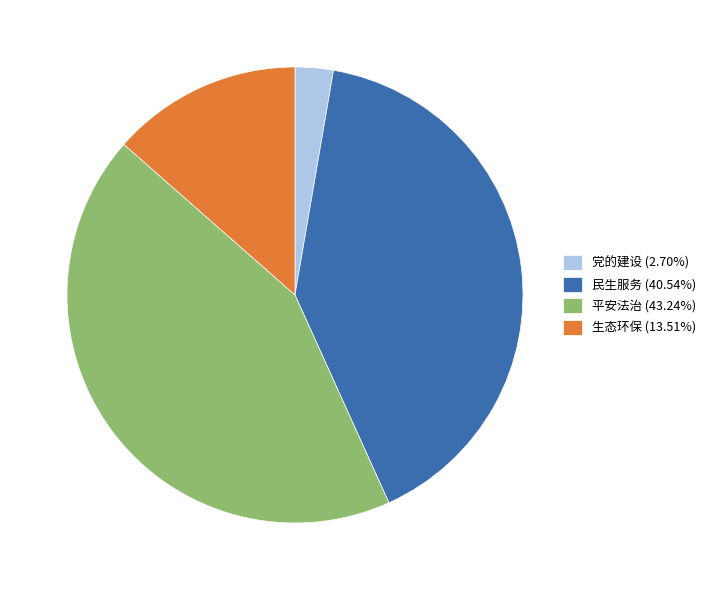

The 平安法治 slice represents 43% of the pie. True or false?

True